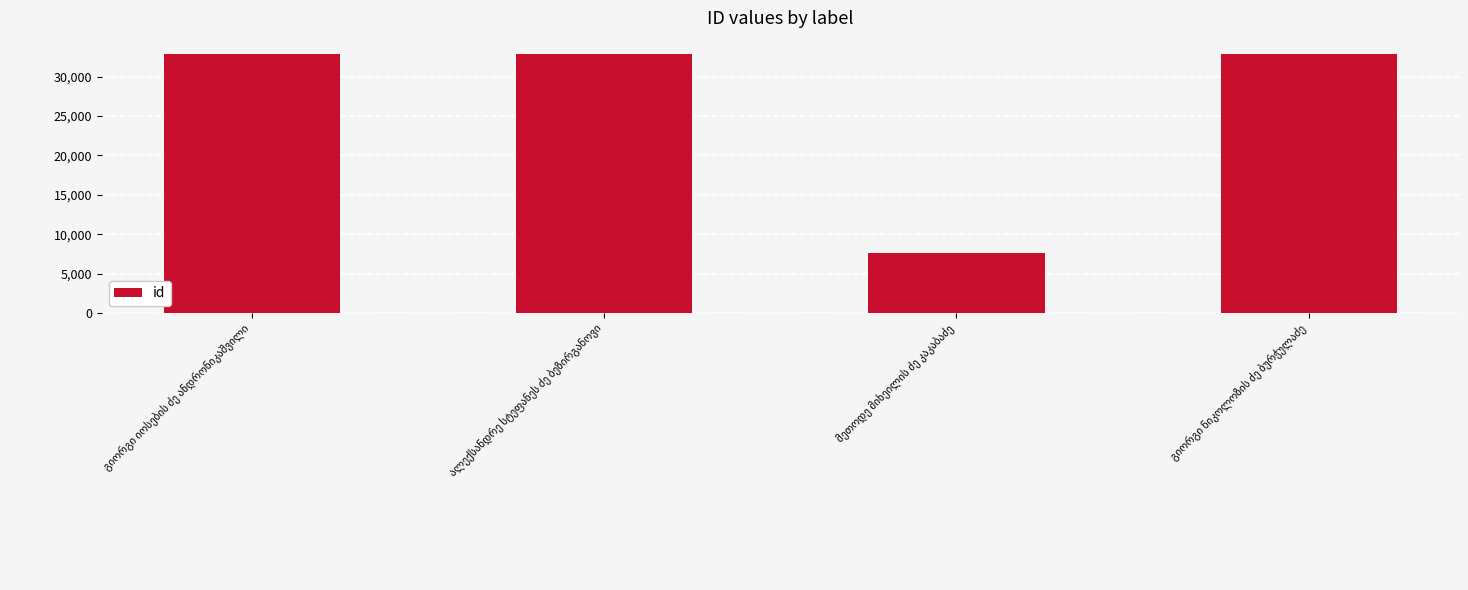

What is the maximum value shown in the chart?

32928